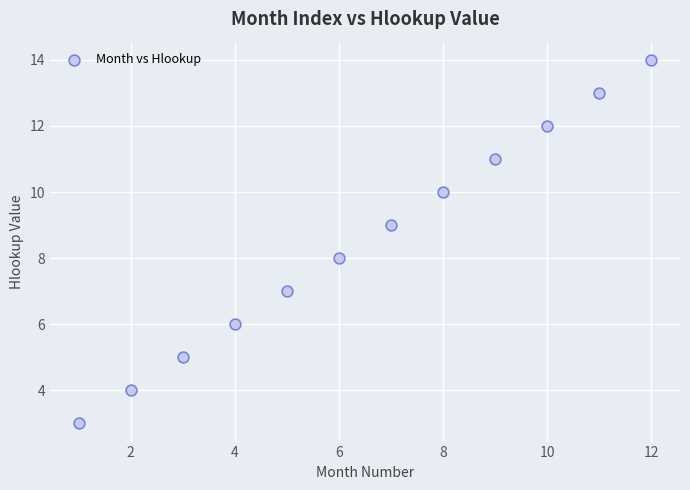

What is the range of X values (max minus min)?

11